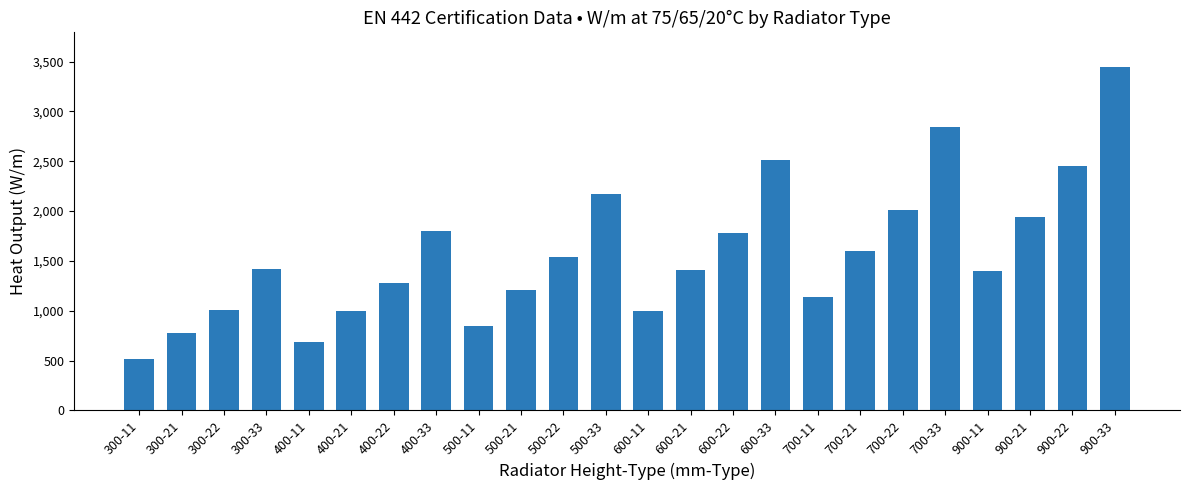

What is the value of the 24th bar from the left?

3448